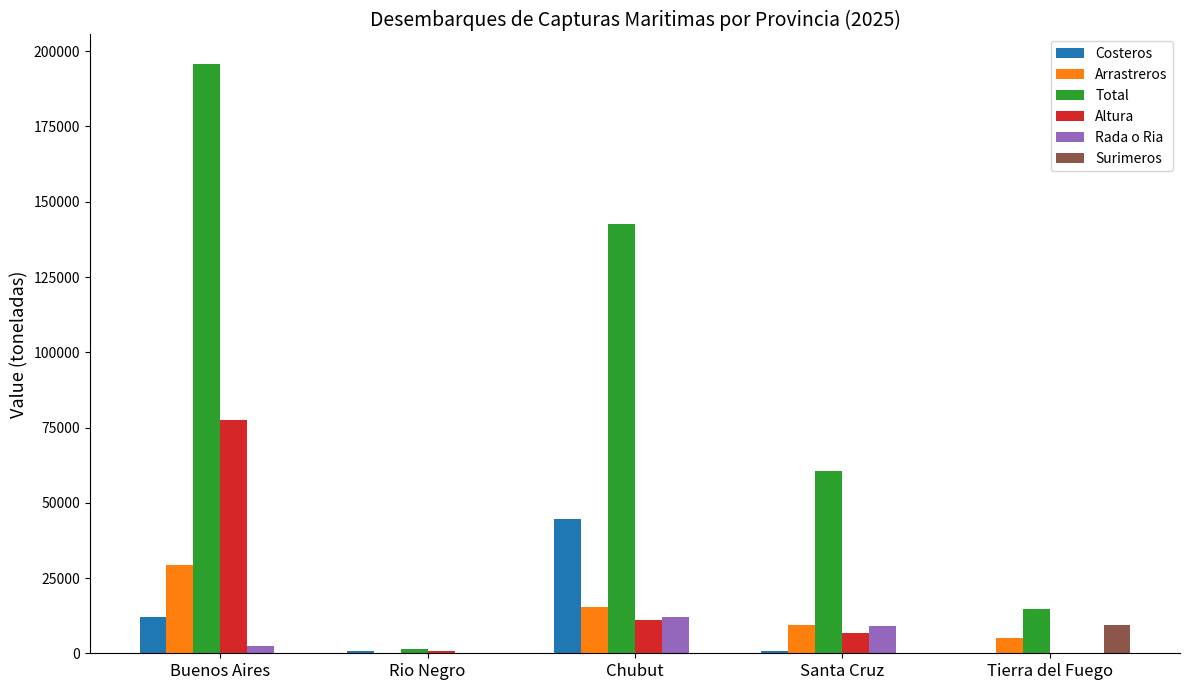

At which label is Total closest to 98640?

Santa Cruz